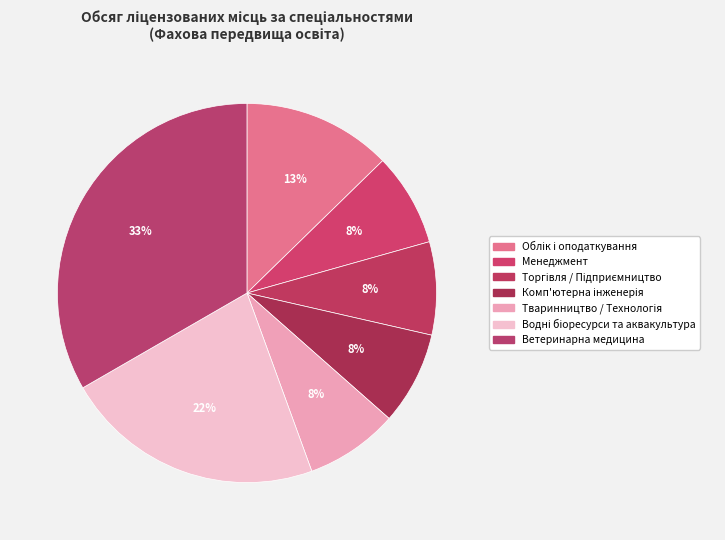

What is the smallest slice in the pie chart?

Менеджмент